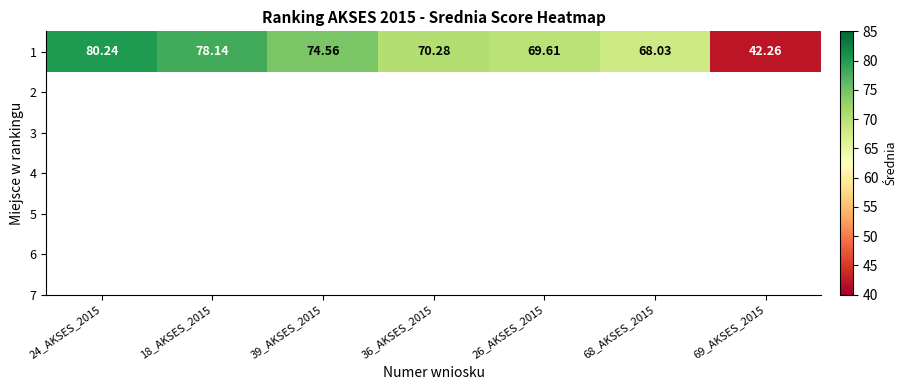

At which label is the value closest to 61?

68_AKSES_2015